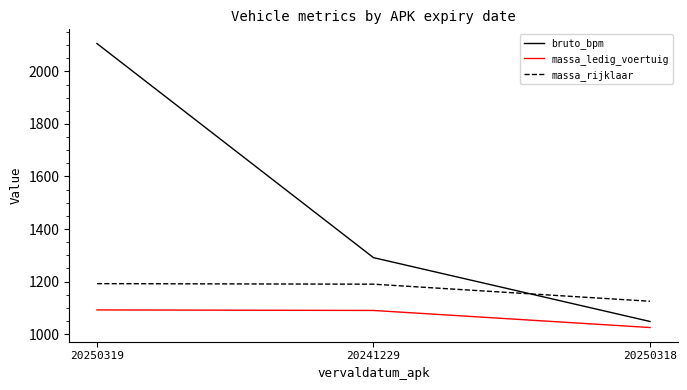

What is the spread (max minus min) of values at 20241229?

201